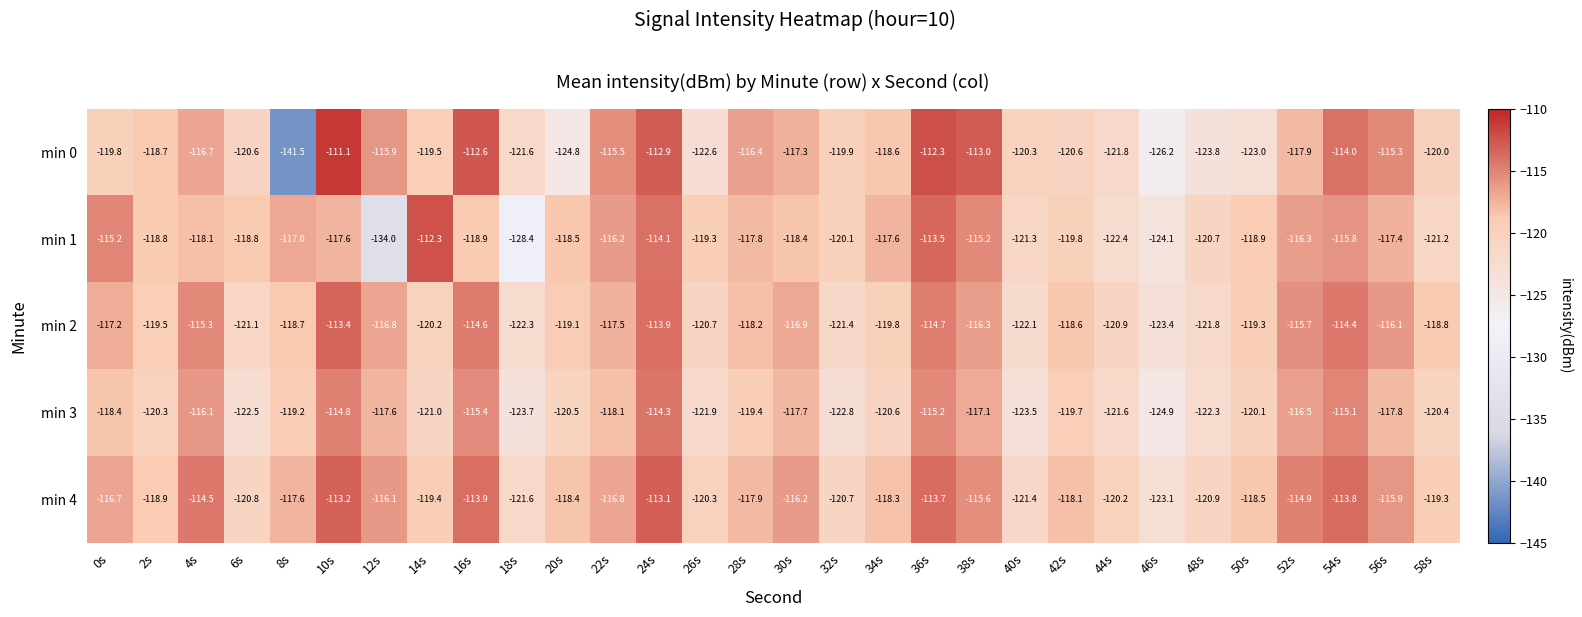

The min 4 series shows -116.1 at 12s. True or false?

True